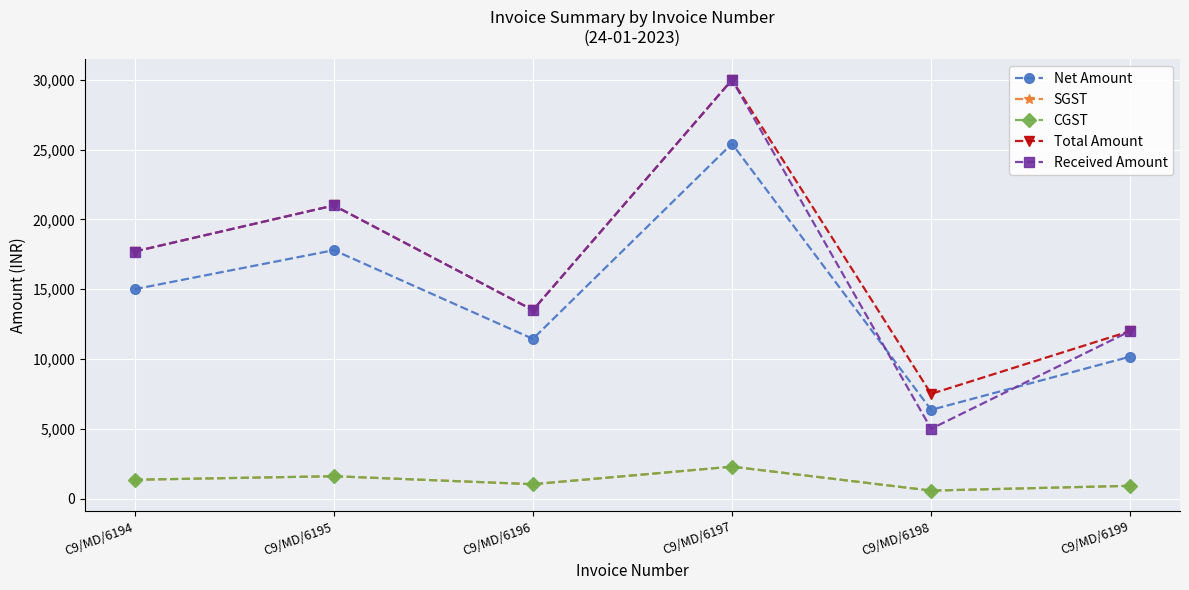

Reading left to right, list all the values displayed in this chart.

Net Amount: 15000.0	17796.6	11440.7	25423.7	6355.9	10169.5
SGST: 1350.0	1601.7	1029.7	2288.1	572.0	915.2
CGST: 1350.0	1601.7	1029.7	2288.1	572.0	915.2
Total Amount: 17700.0	21000.0	13500.0	30000.0	7500.0	12000.0
Received Amount: 17700.0	21000.0	13500.0	30000.0	5000.0	12000.0